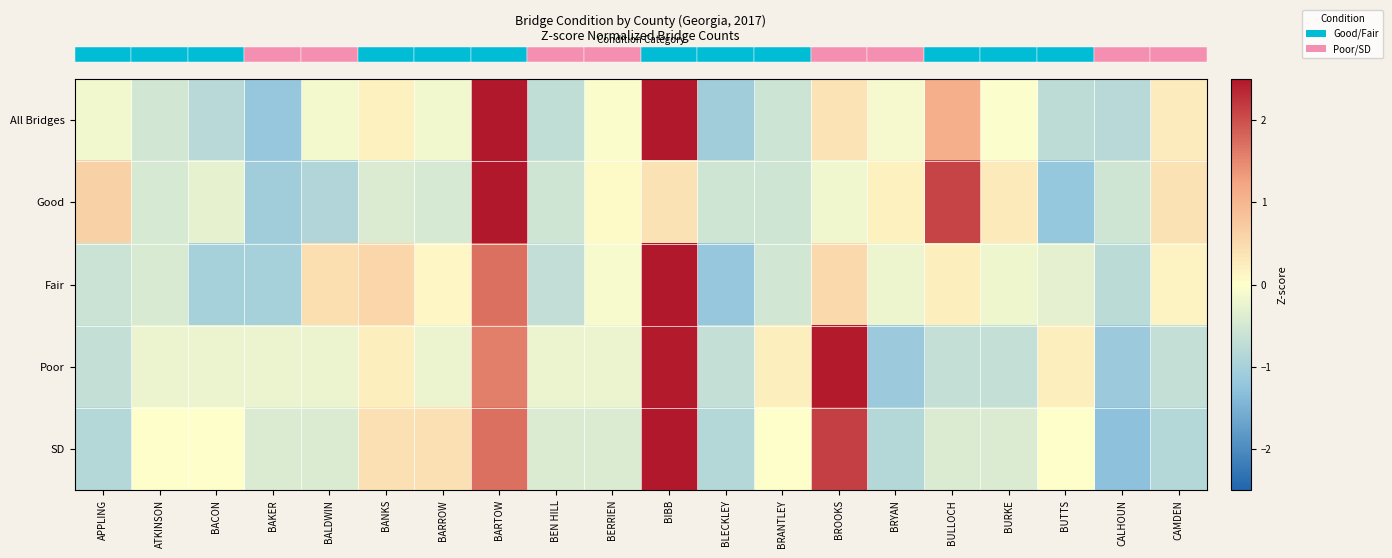

Count the number of categories in the chart.

20